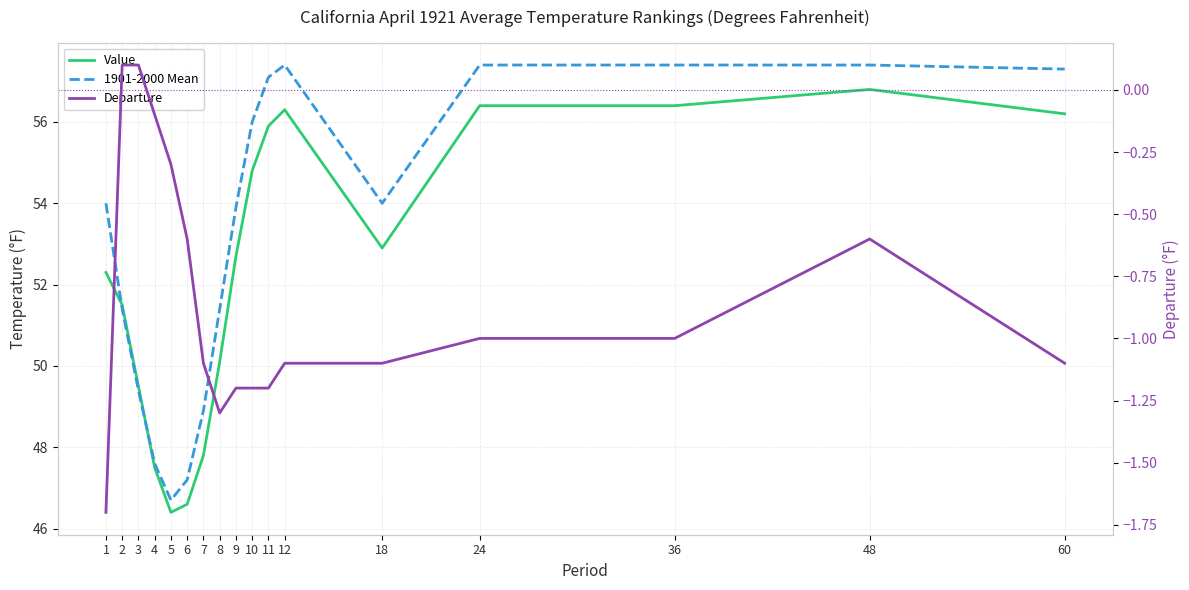

How many values in the Value series exceed 52?

10